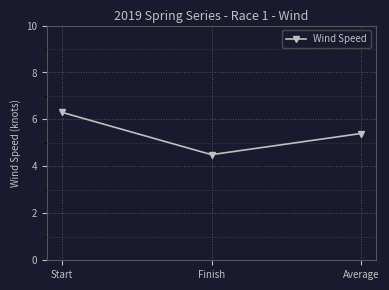

List the labels in order of value, smallest first.

Finish, Average, Start